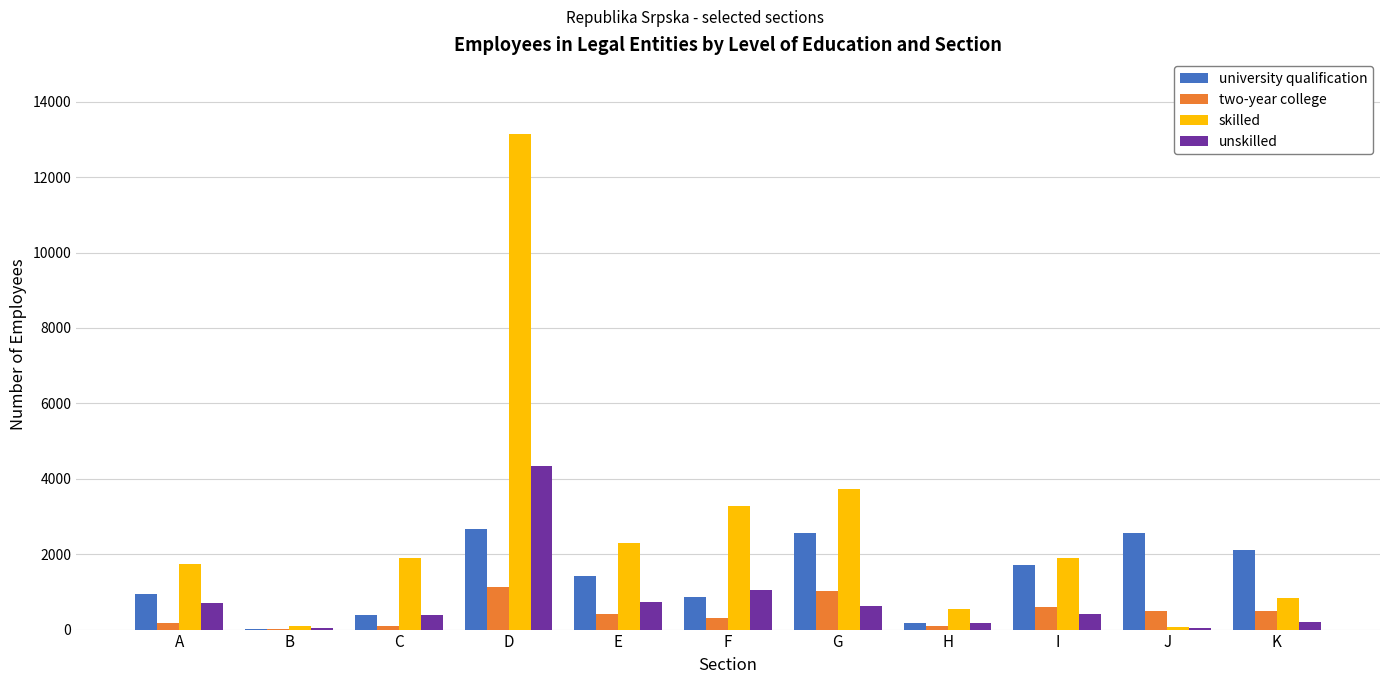

True or false: skilled has a value of 1211 at F.

False